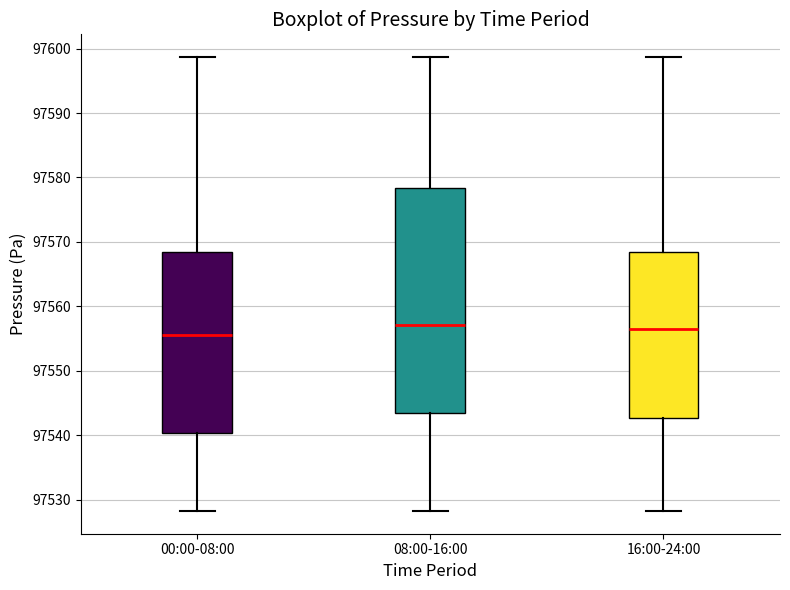

Comparing the boxes themselves (not the whiskers), which one is the tallest?

08:00-16:00